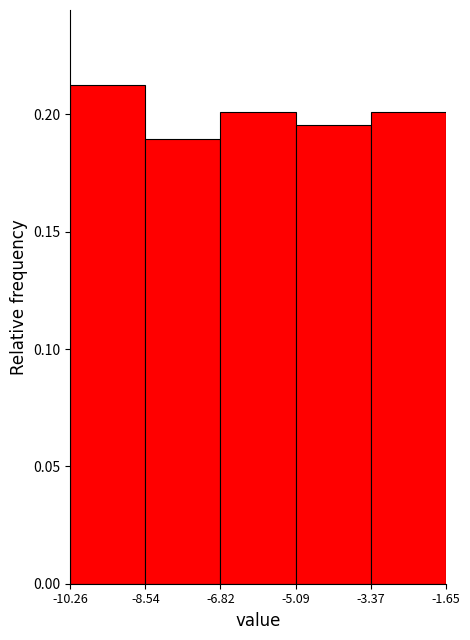

Over which range of the x-axis is the bar tallest?

-10.26 to -8.54